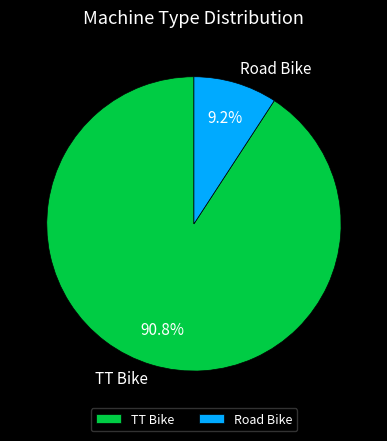

The Road Bike slice represents 18% of the pie. True or false?

False